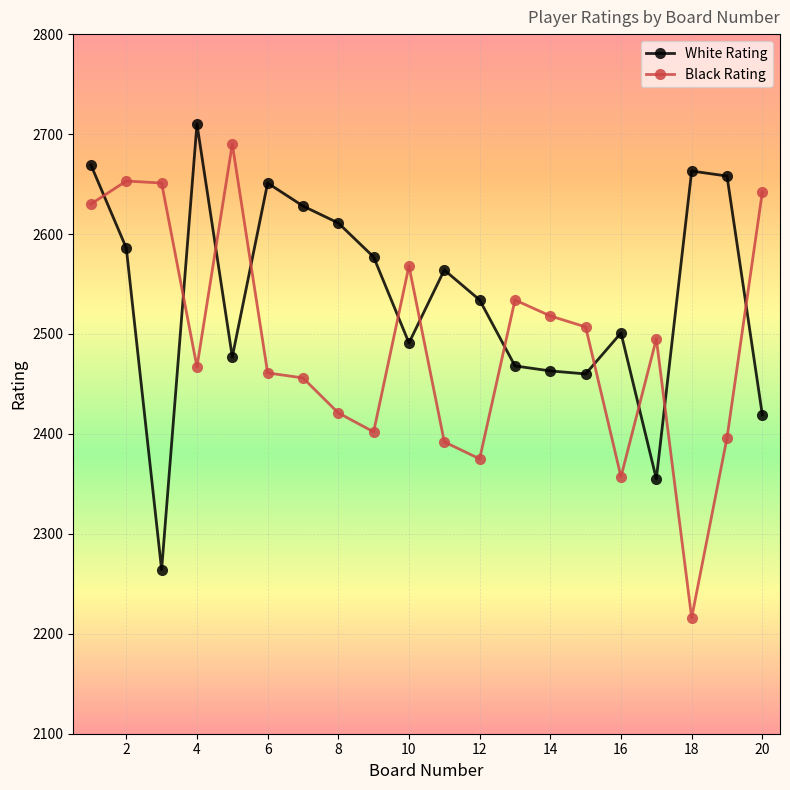

What is the difference between the maximum and minimum values in the Black Rating series?

474